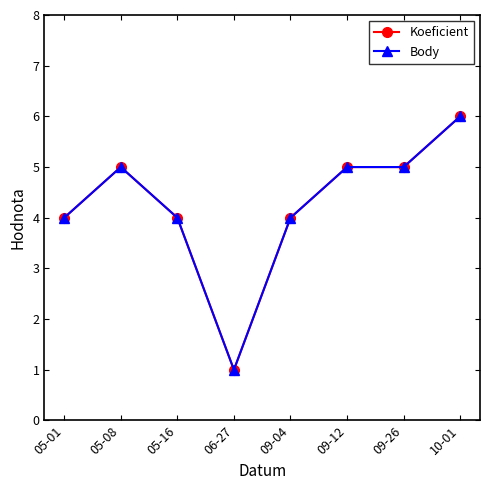

True or false: Body and Koeficient intersect in this chart.

False